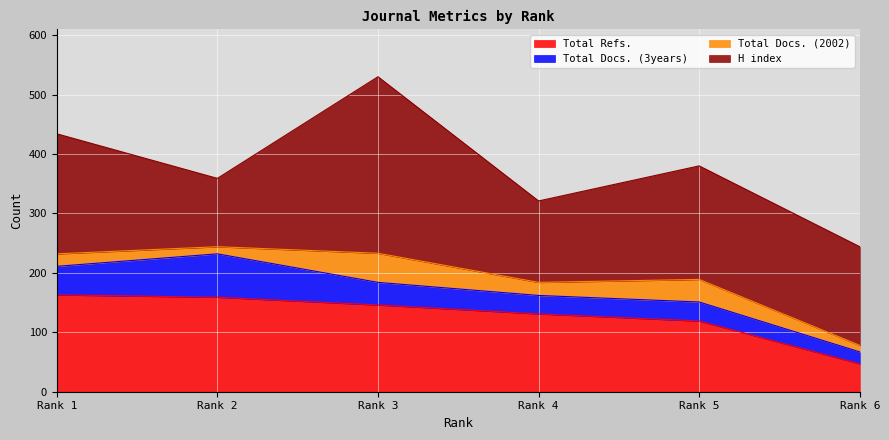

At which category does Total Docs. (3years) reach its first local valley?

4